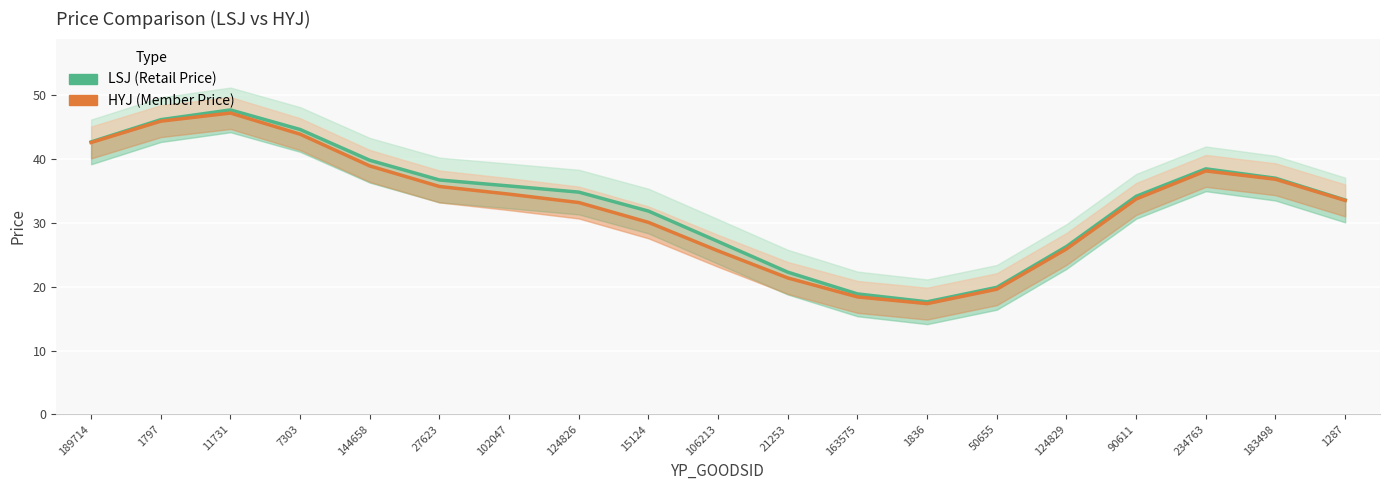

How many lines are shown in the chart?

2